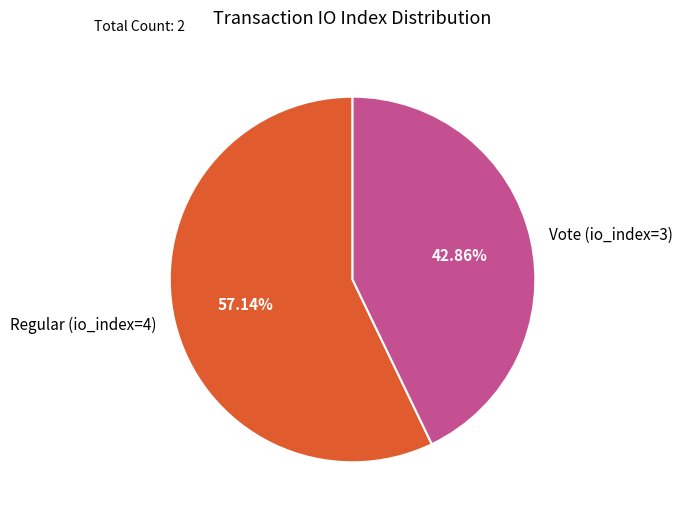

What is the majority slice?

Regular (io_index=4)